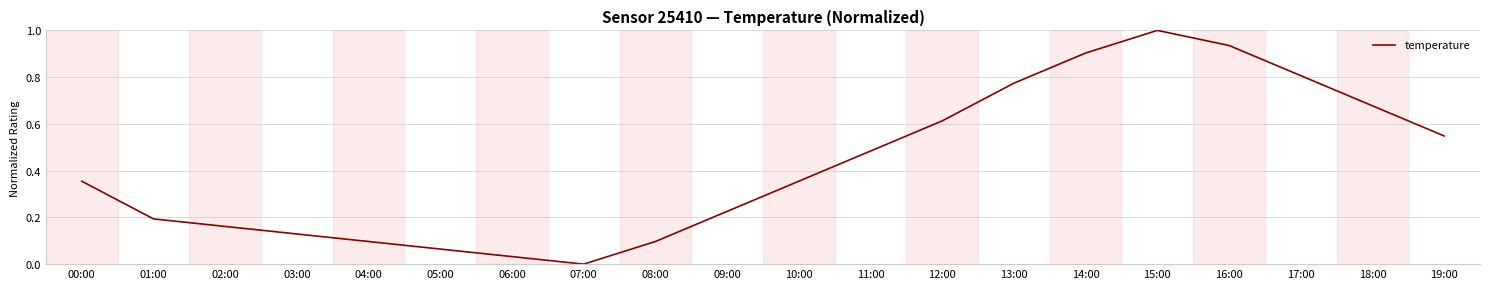

How many lines are shown in the chart?

1